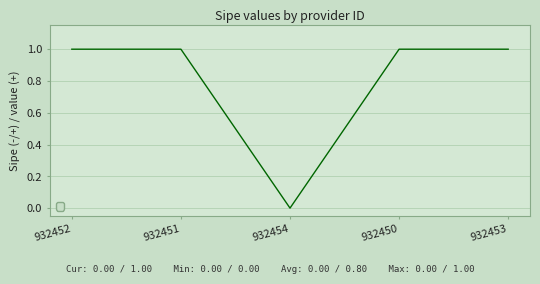

Reading left to right, list all the values displayed in this chart.

1	1	0	1	1